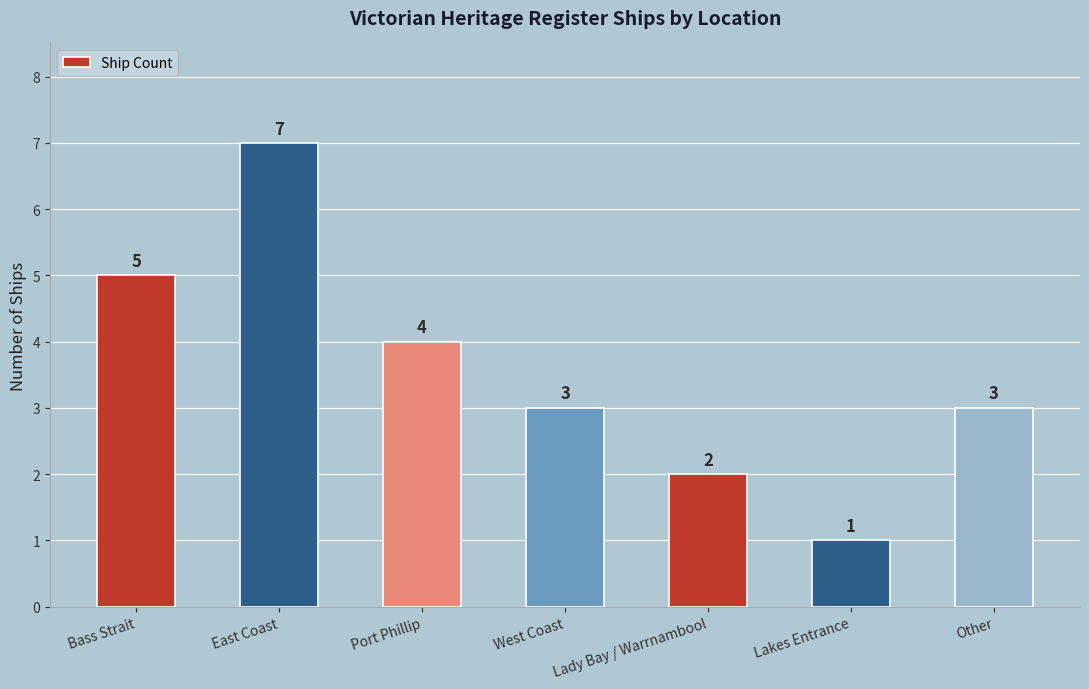

How many bars are there in total?

7